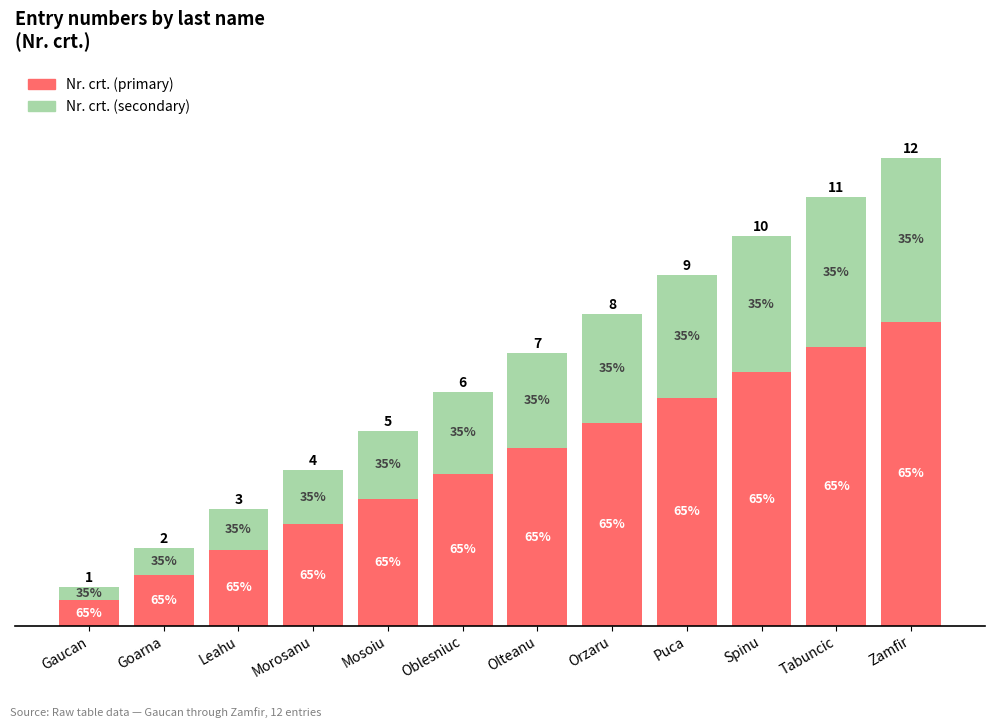

Is it true that Nr. crt. (secondary) equals 0.7 at Goarna?

True